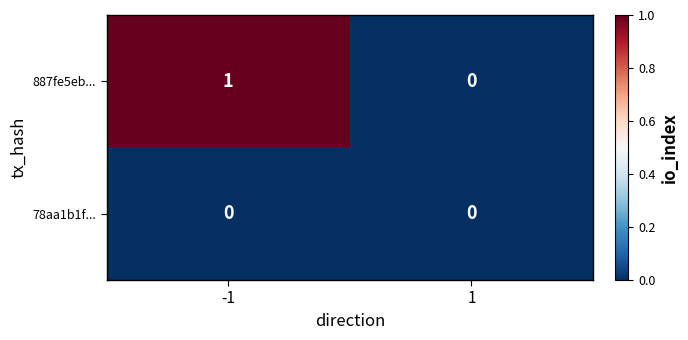

At -1, list the series in order from smallest to largest.

78aa1b1f..., 887fe5eb...